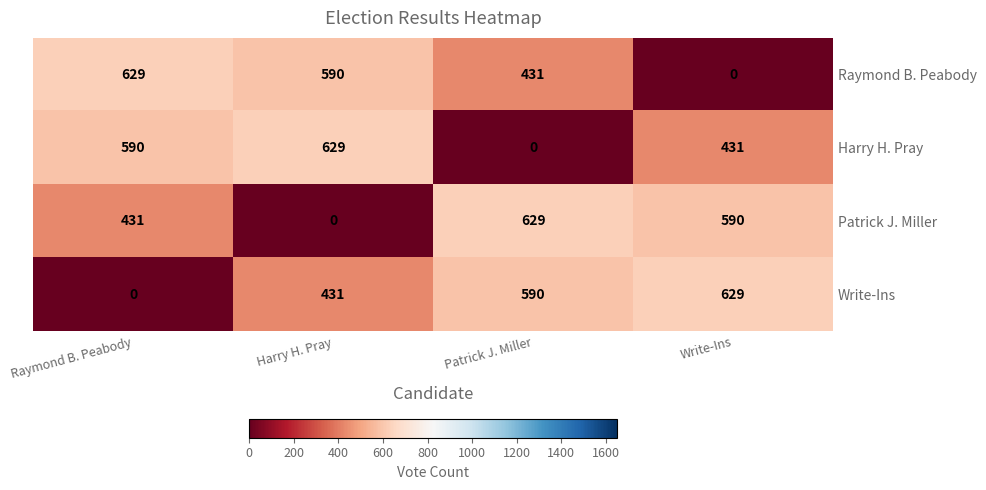

How many positive values does the Write-Ins series have?

3